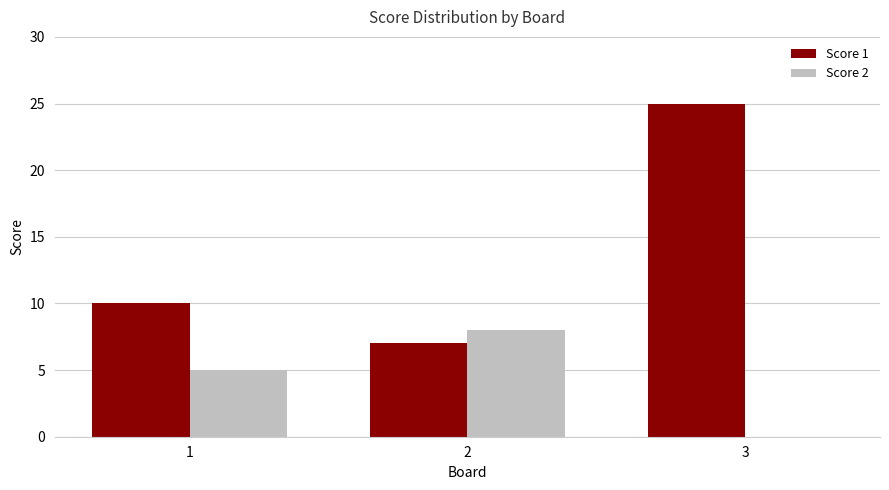

Is the value of Score 2 at 2 greater than the value of Score 1 at 1?

No